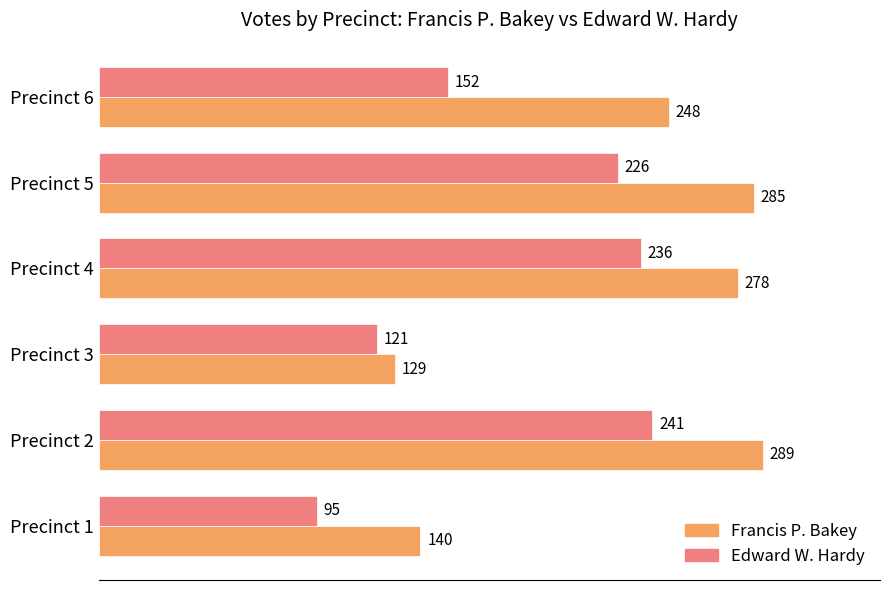

What are all the series names shown in the legend?

Francis P. Bakey, Edward W. Hardy